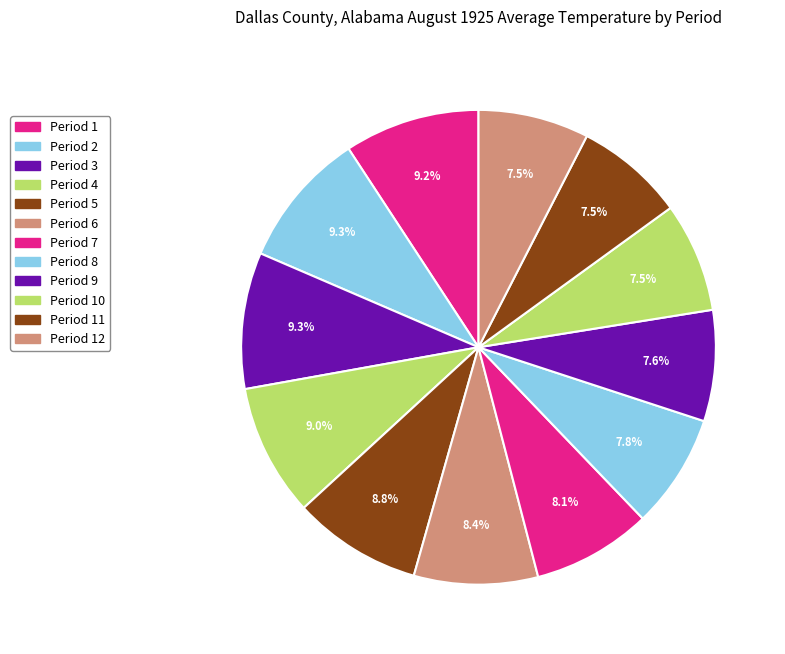

Is there a majority slice in this chart?

No